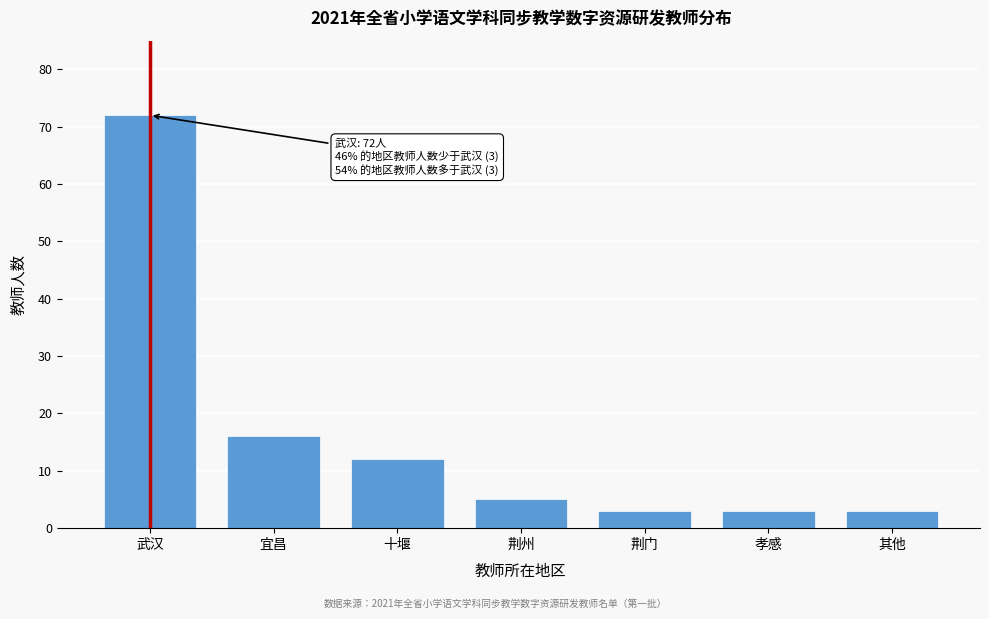

Reading left to right, extract all data points from this chart.

武汉=72	宜昌=16	十堰=12	荆州=5	荆门=3	孝感=3	其他=3